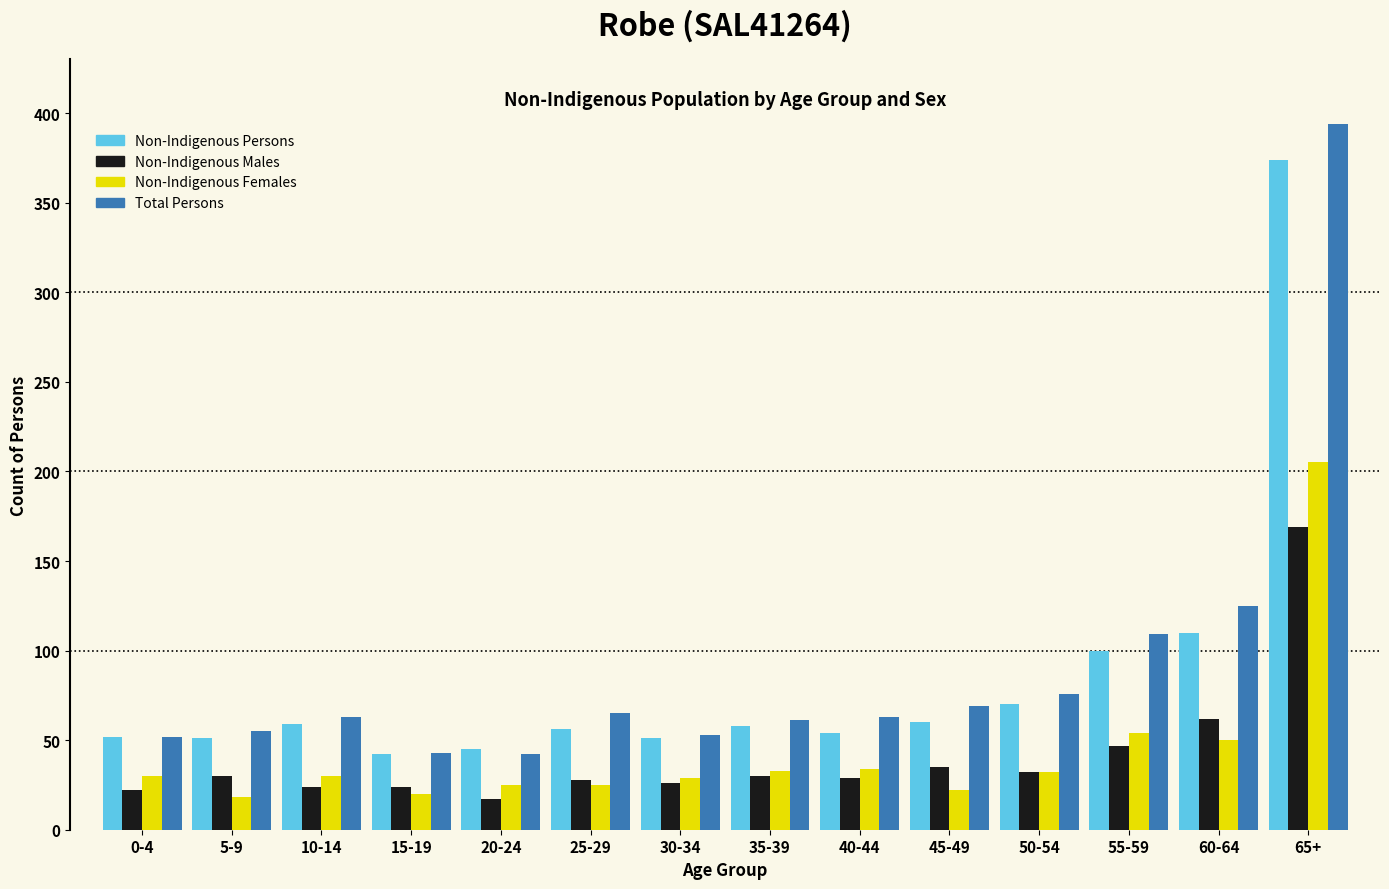

Which series changed the most between 10-14 and 55-59?

Total Persons